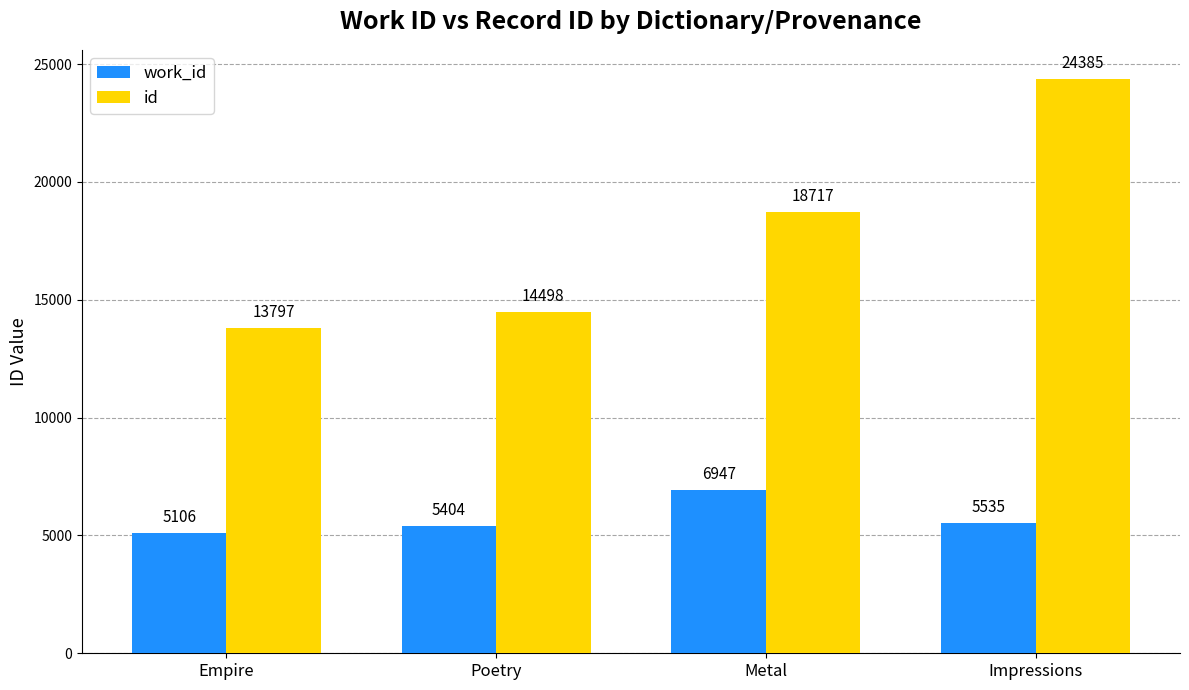

What is the total value across all series at Impressions?

29920